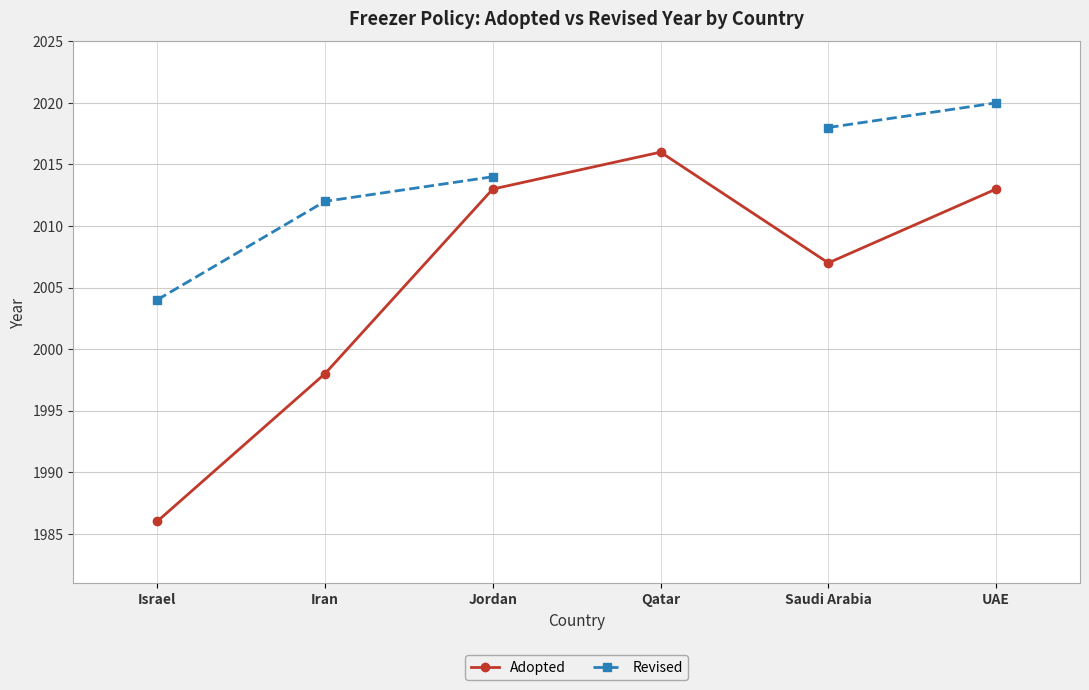

Is this an area chart (filled region under the line)?

No